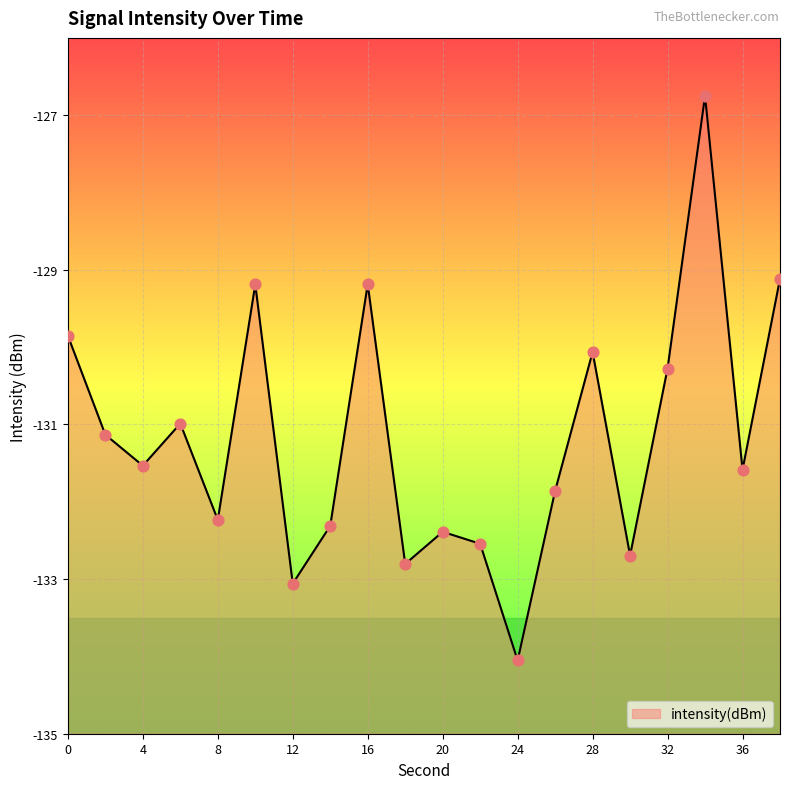

What is the change in value from 0 to 2?

-1.3